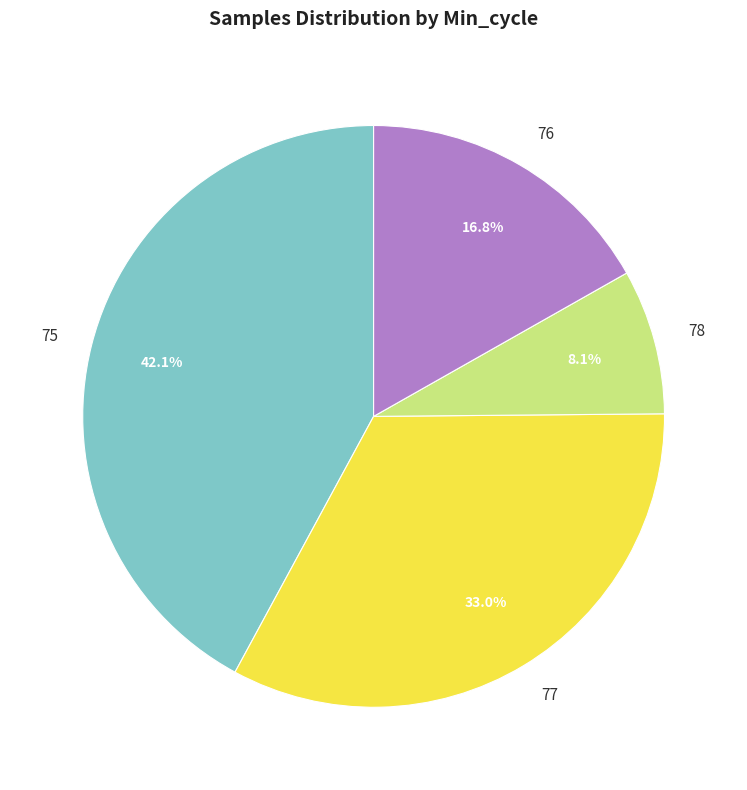

What is the total percentage of 77 and 75?

75.1%